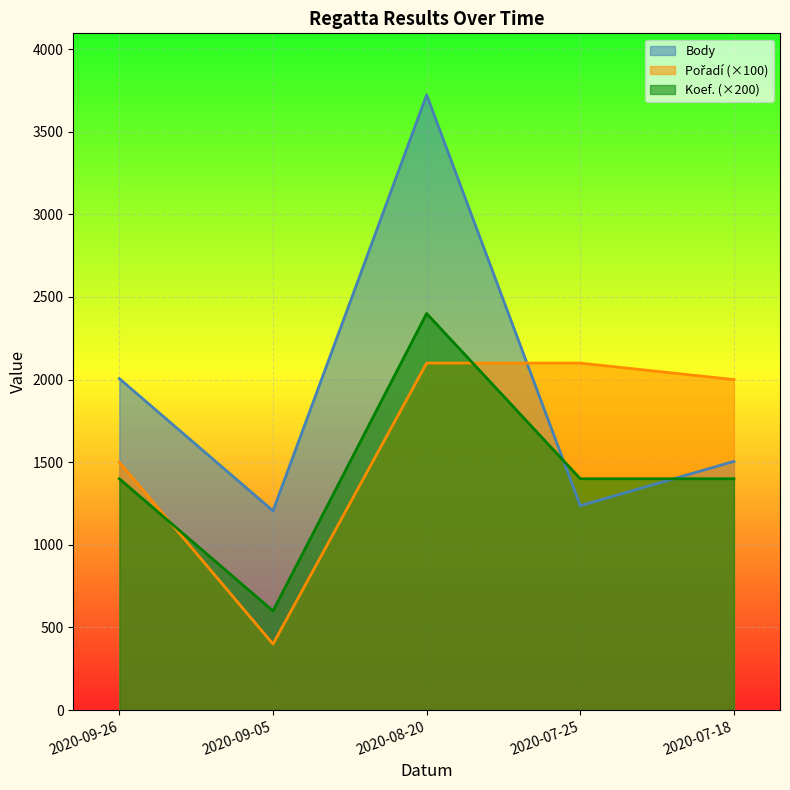

Is it true that Body equals 1749 at 2020-09-05?

False